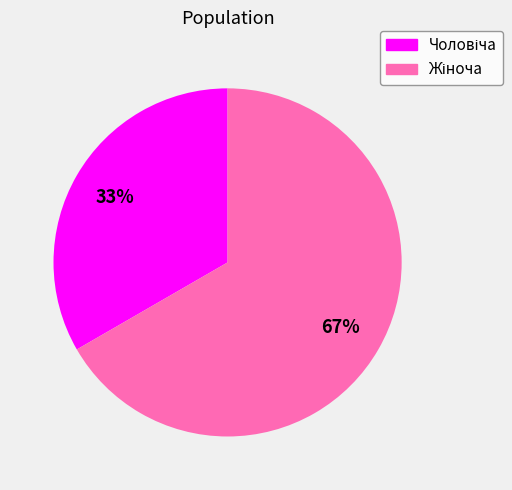

Is there any slice that represents more than half of the pie?

Yes